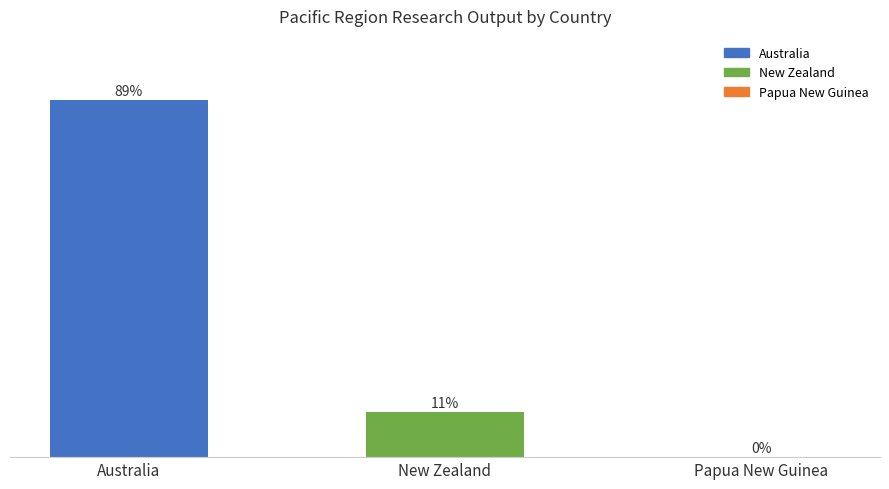

Which has a higher value, Australia or New Zealand?

Australia